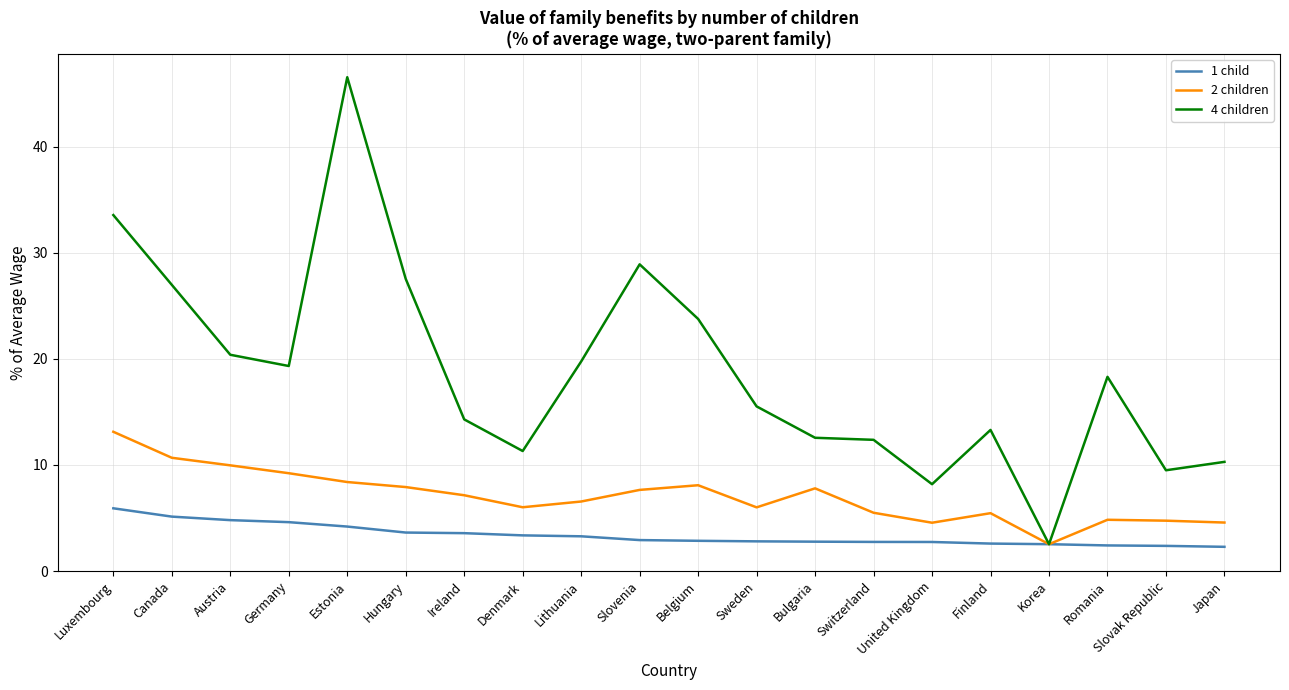

Rank the series at Slovak Republic from highest to lowest value.

4 children, 2 children, 1 child